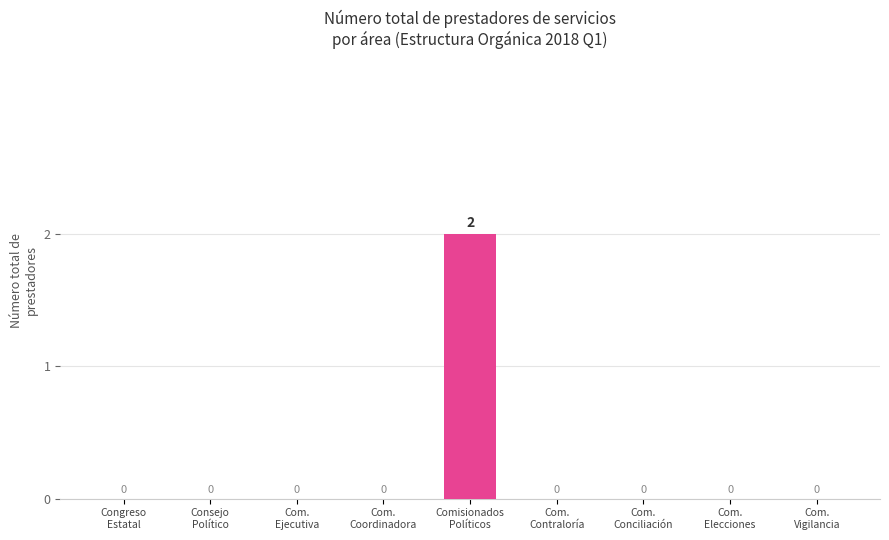

What is the sum of all values?

2